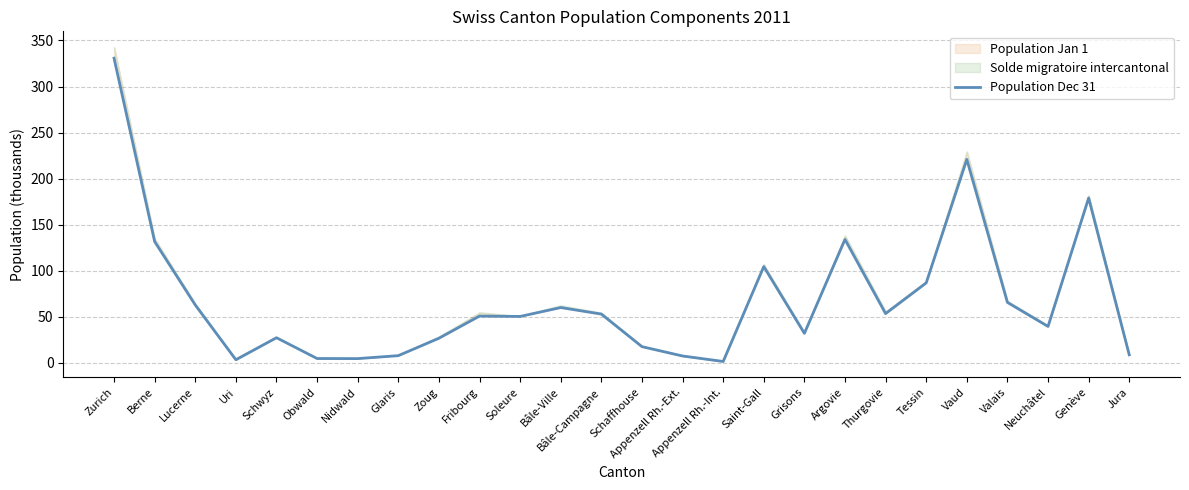

Reading left to right, list all the values displayed in this chart.

Zurich=330.8	Berne=131.7	Lucerne=62.9	Uri=3.5	Schwyz=27.3	Obwald=4.8	Nidwald=4.7	Glaris=7.9	Zoug=26.8	Fribourg=50.8	Soleure=50.4	Bâle-Ville=60.1	Bâle-Campagne=53.0	Schaffhouse=17.7	Appenzell Rh.-Ext.=7.5	Appenzell Rh.-Int.=1.6	Saint-Gall=104.5	Grisons=32.1	Argovie=134.0	Thurgovie=53.5	Tessin=86.9	Vaud=220.9	Valais=65.7	Neuchâtel=39.6	Genève=179.0	Jura=8.8